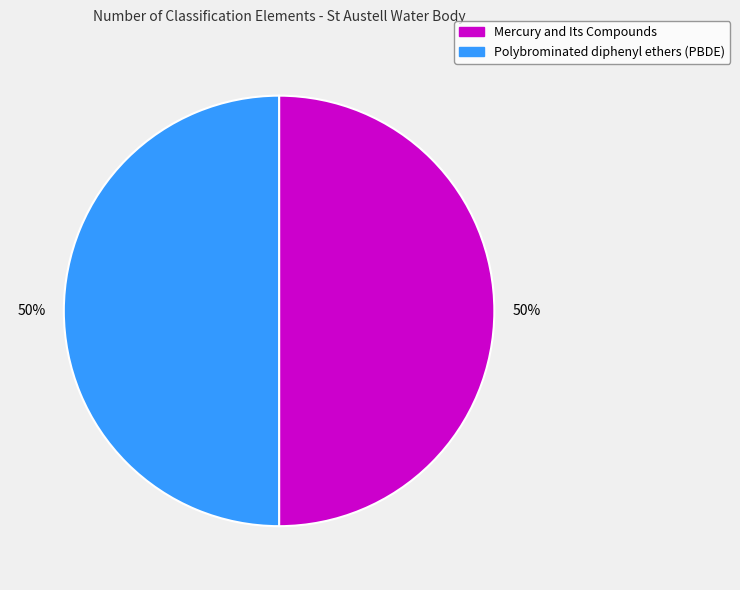

What is the ratio of the value at Polybrominated diphenyl ethers (PBDE) to the value at Mercury and Its Compounds?

1.0